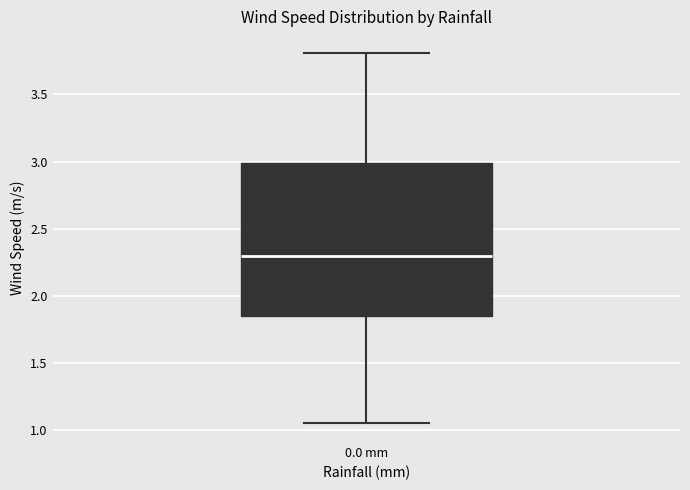

Where is the upper edge of the box for 0.0 mm on the y-axis? The values are not printed on the chart, so give them approximately, as read against the axis.

3.00